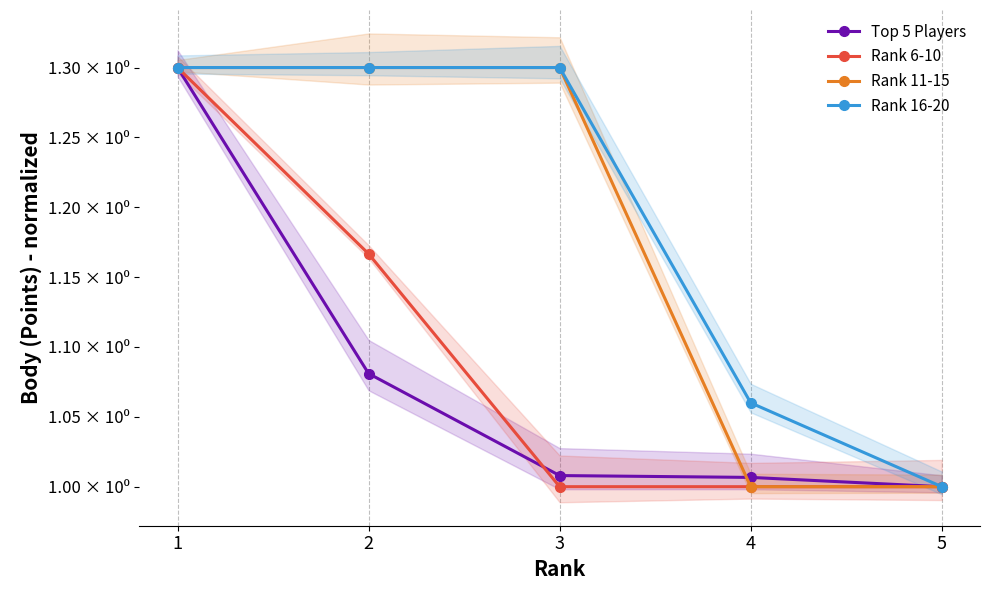

Between which two adjacent categories do Rank 6-10 and Top 5 Players first intersect?

1 and 2